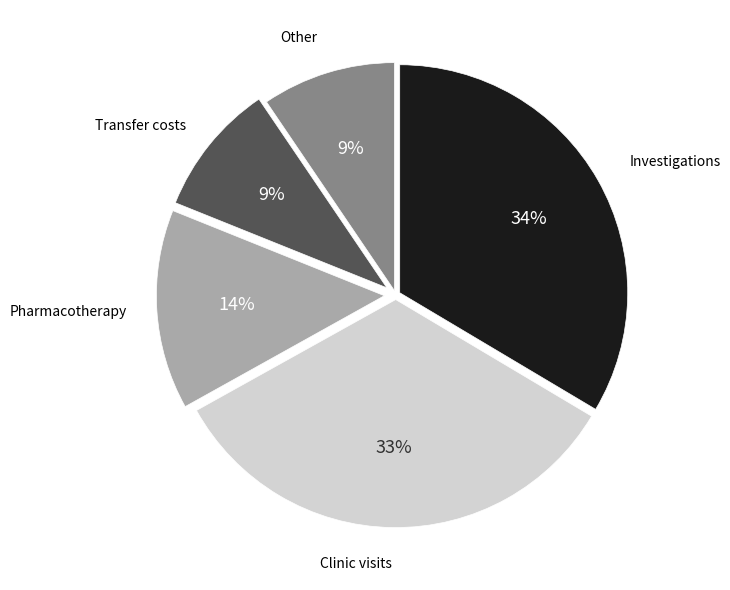

Does any single category account for the majority?

No